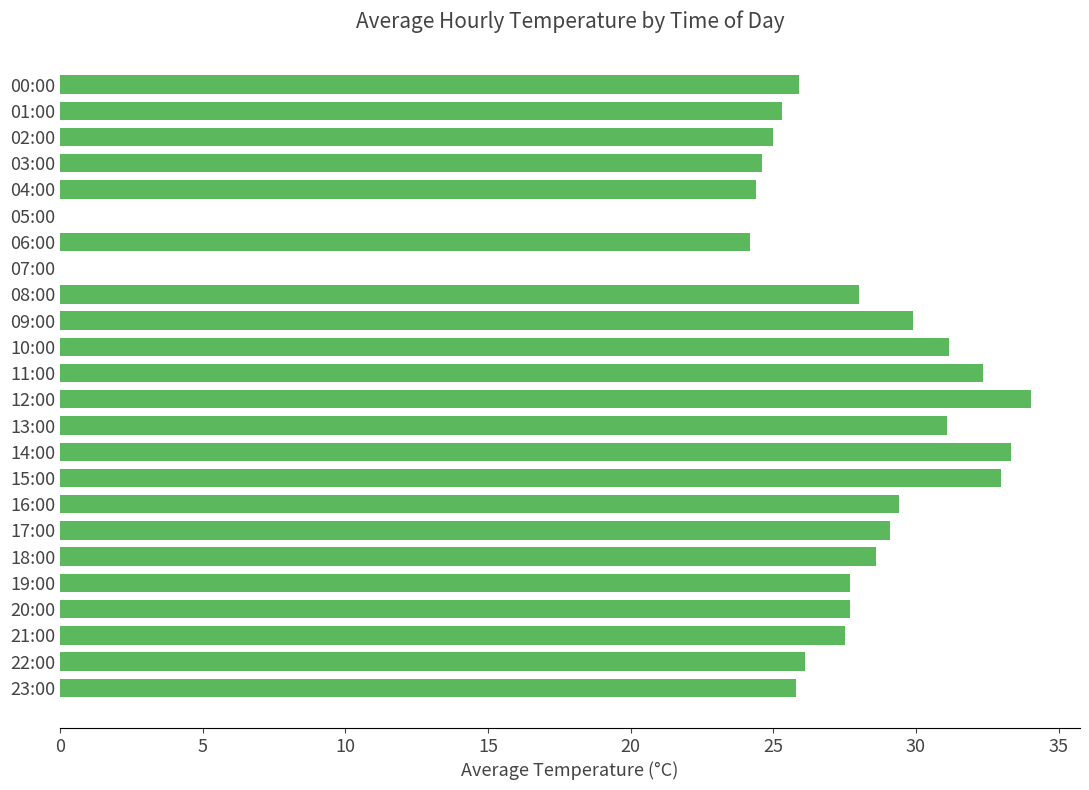

What is the sum of all values?

624.2